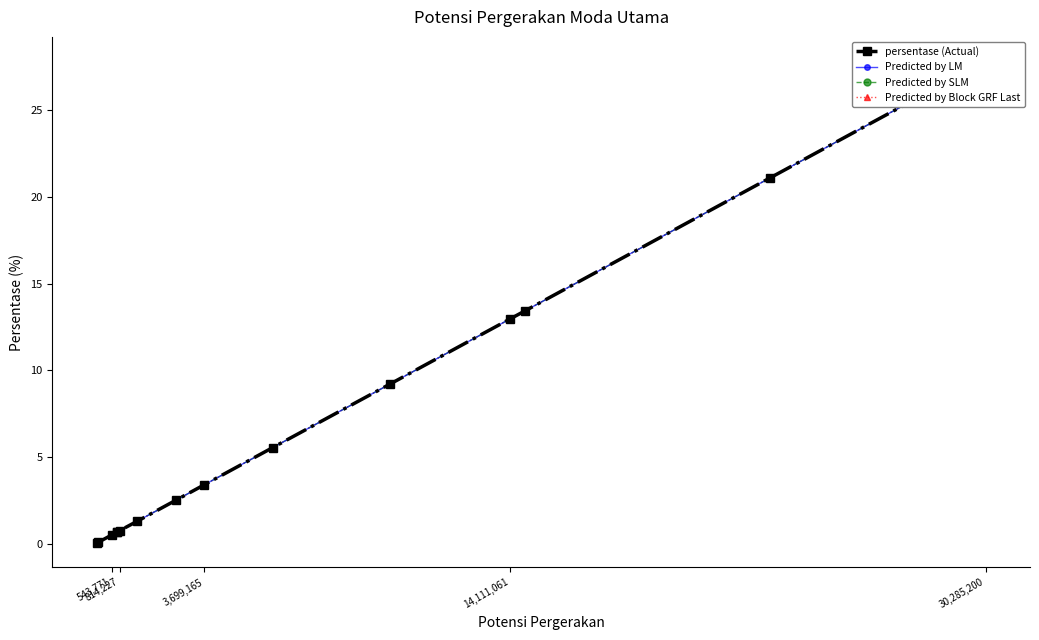

How many lines are shown in the chart?

4